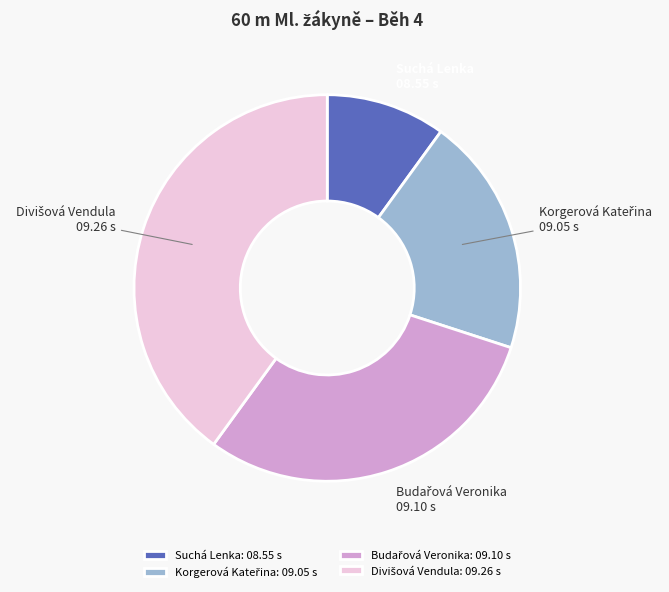

Count the number of slices in the pie.

4